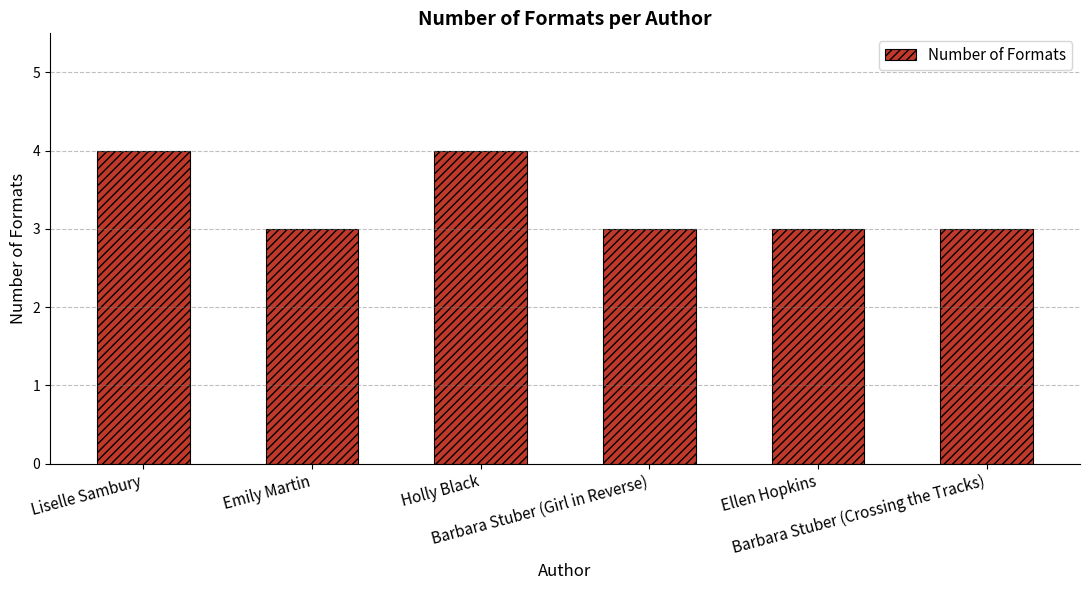

What is the value of the 5th bar from the left?

3